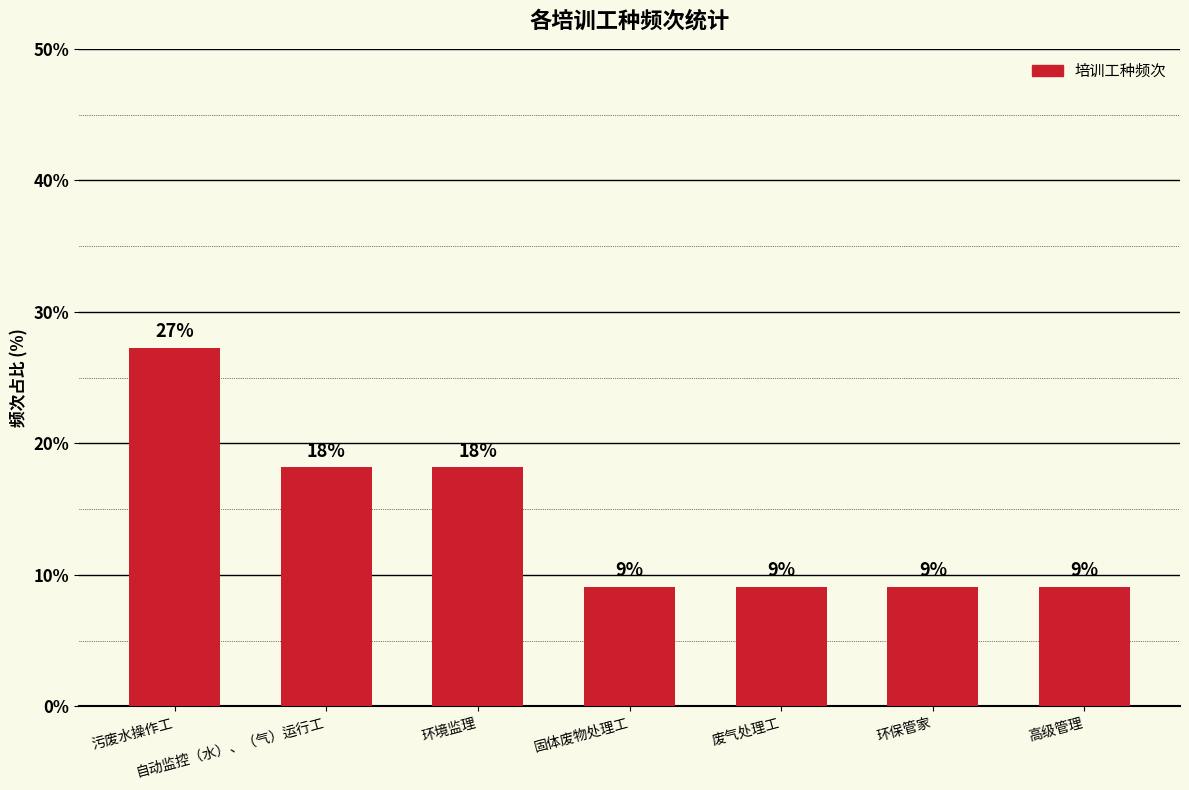

Which has a higher value, 固体废物处理工 or 环保管家?

固体废物处理工